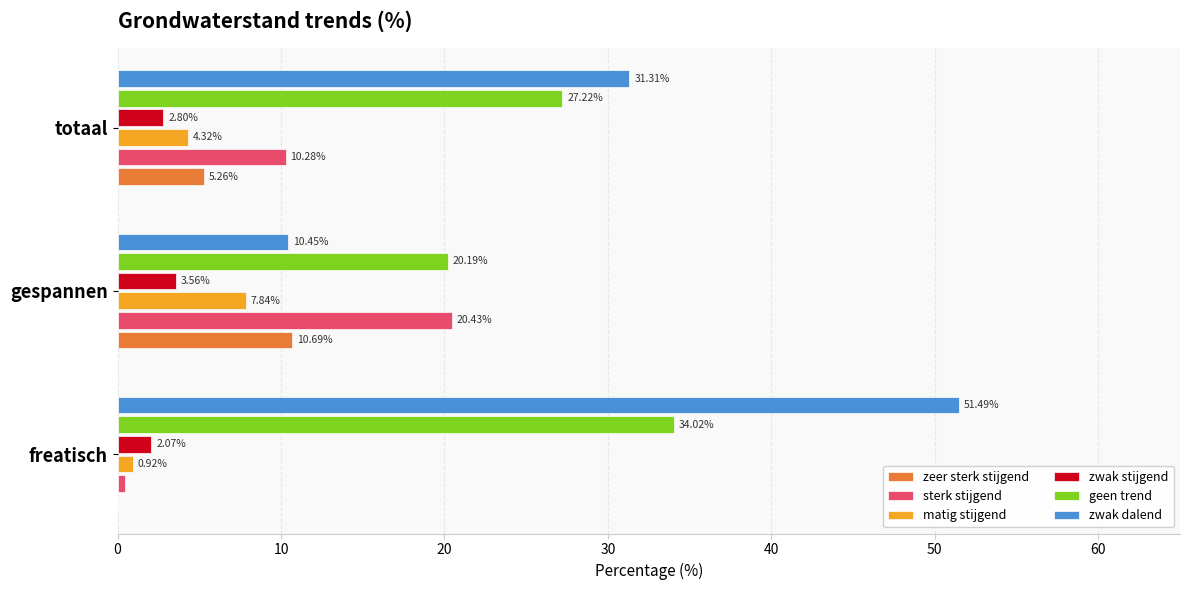

Which series has the widest spread of values?

zwak dalend